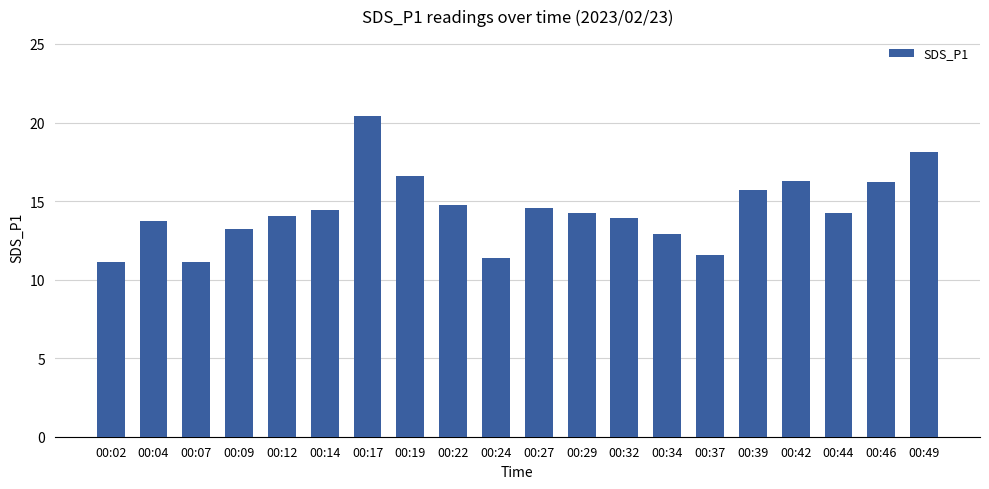

What is the change in value from 00:09 to 00:37?

-1.7